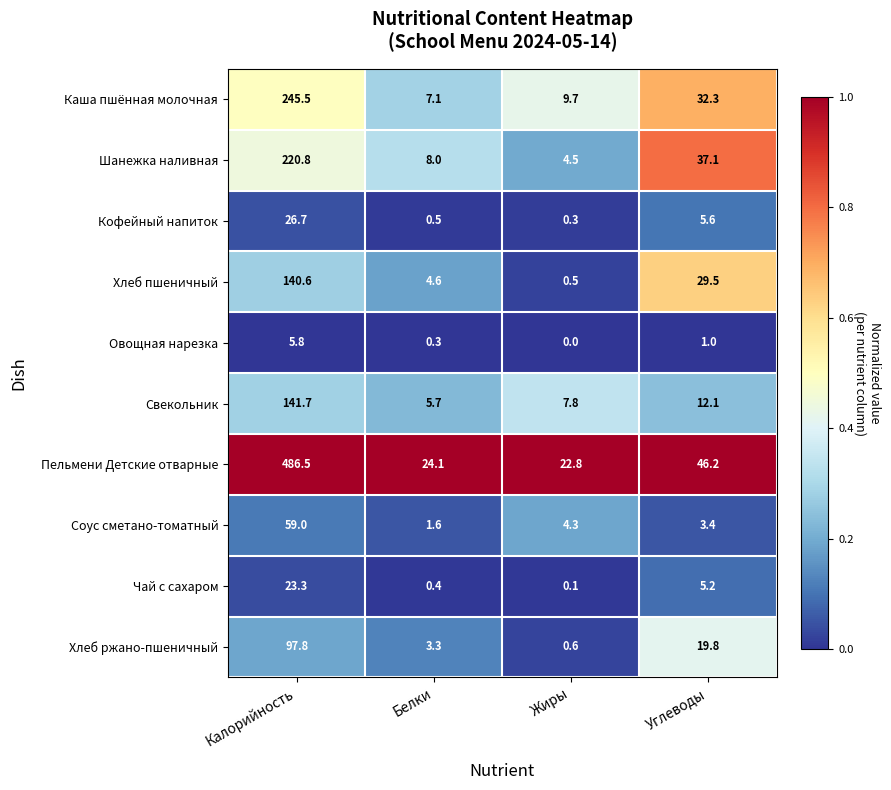

True or false: Чай с сахаром has a value of 31.1 at Калорийность.

False